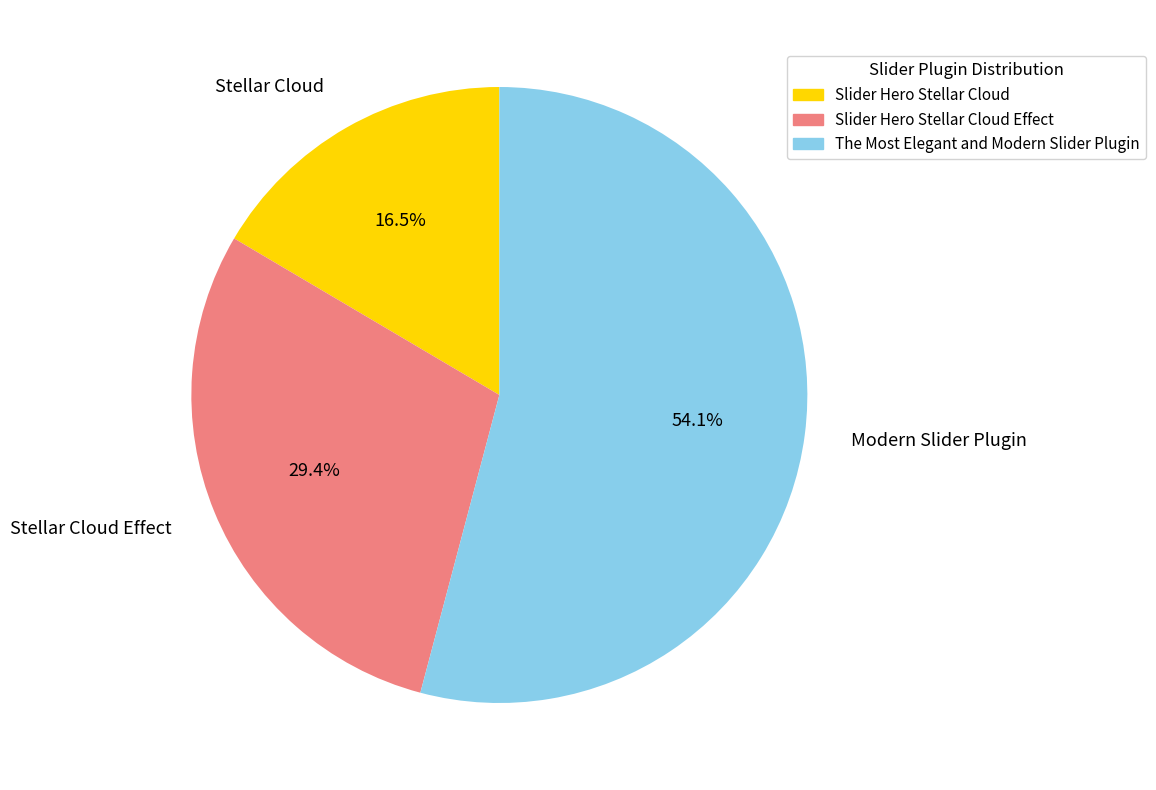

Is there any slice that represents more than half of the pie?

Yes